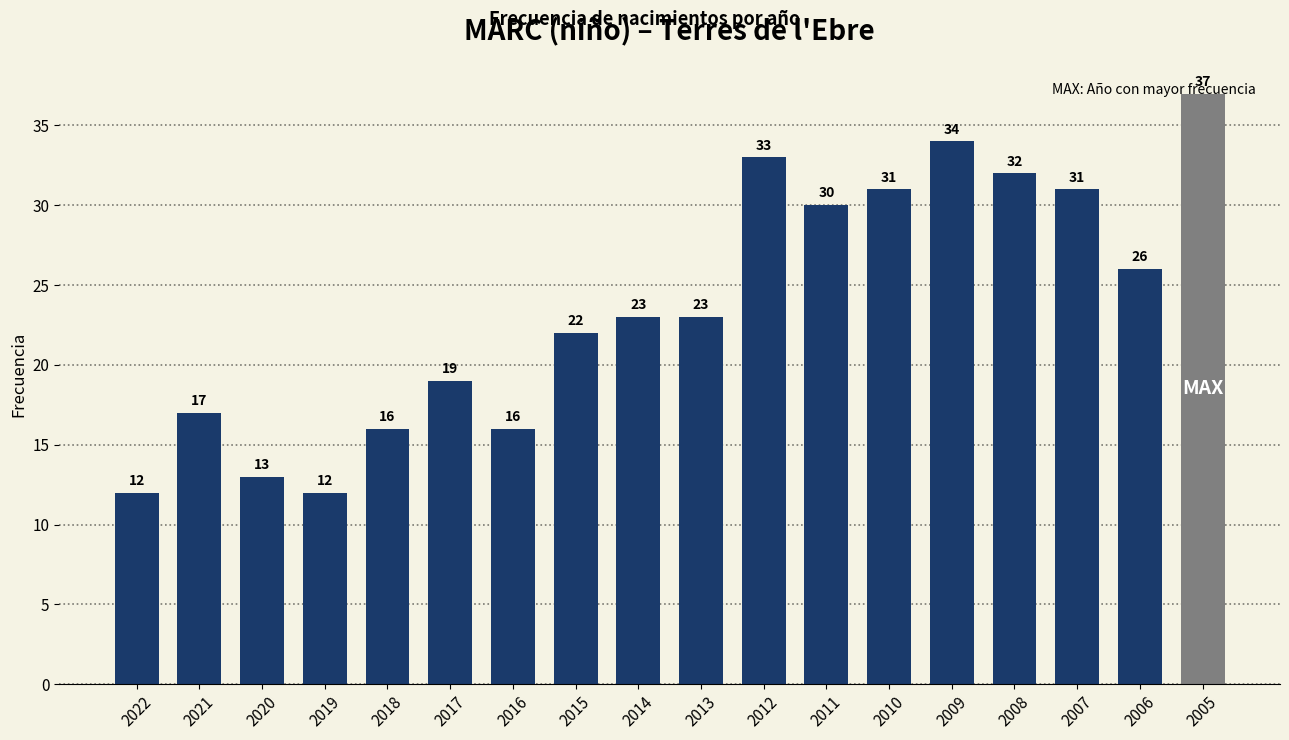

How many distinct data groups are displayed?

1